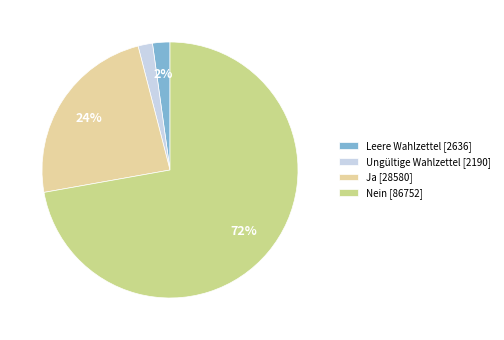

How many slices are in this pie chart?

4